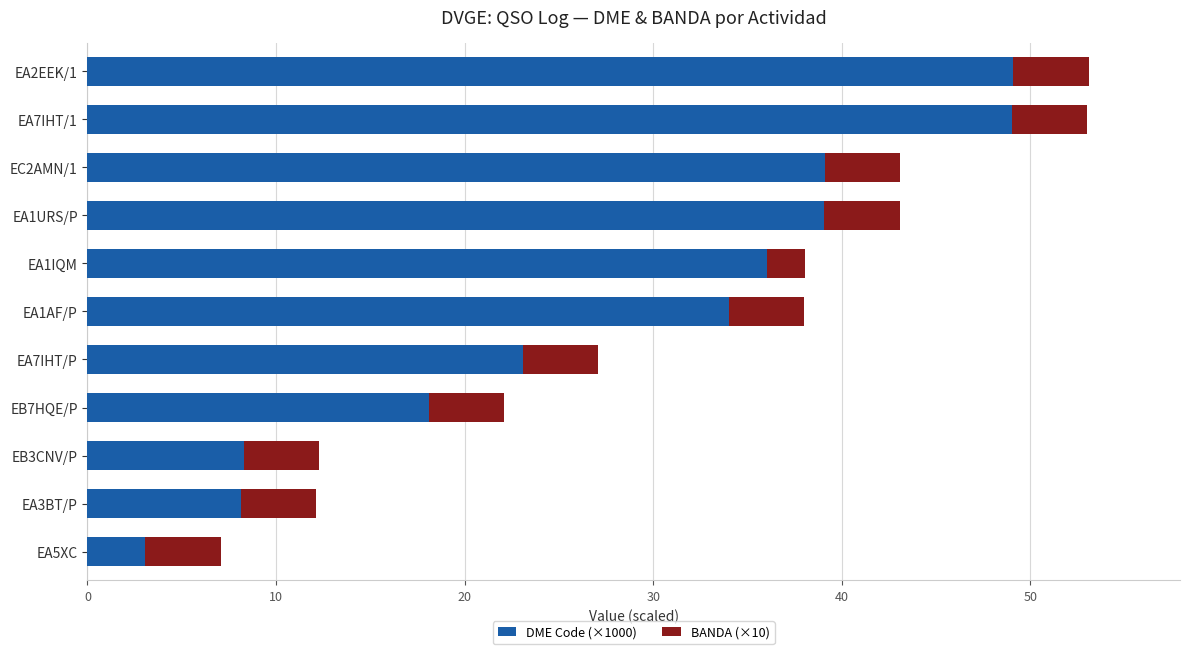

What is the difference between the second highest and minimum values in the DME Code (×1000) series?

46.0